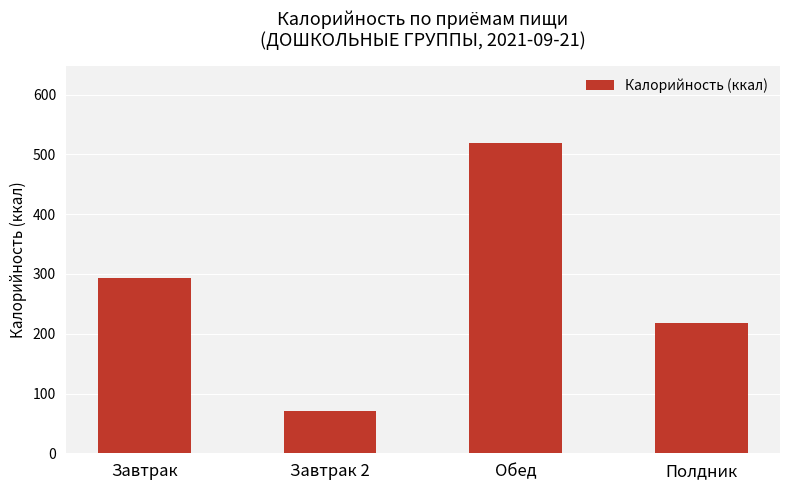

Rank the categories by value from lowest to highest.

Завтрак 2, Полдник, Завтрак, Обед